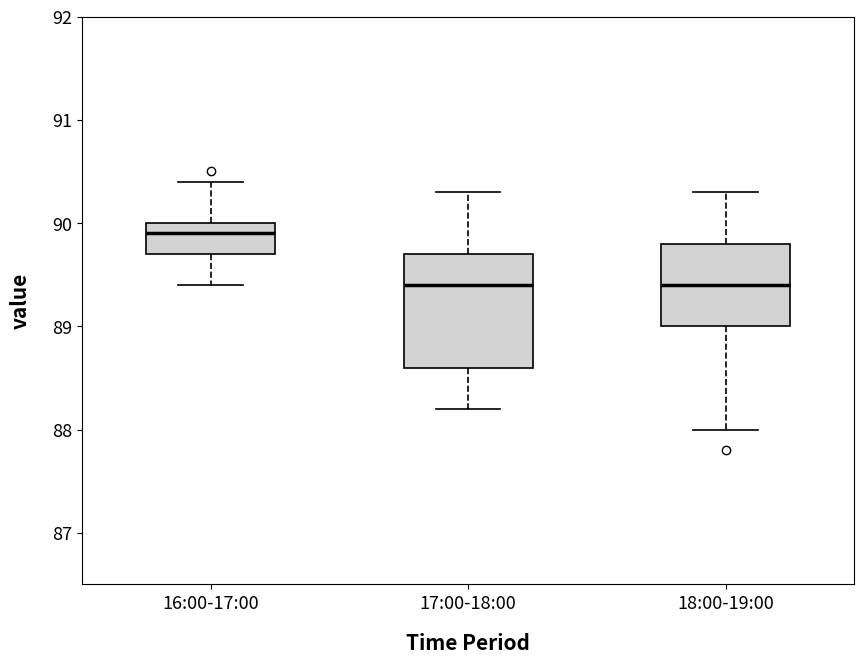

Comparing the boxes themselves (not the whiskers), which one is the tallest?

17:00-18:00